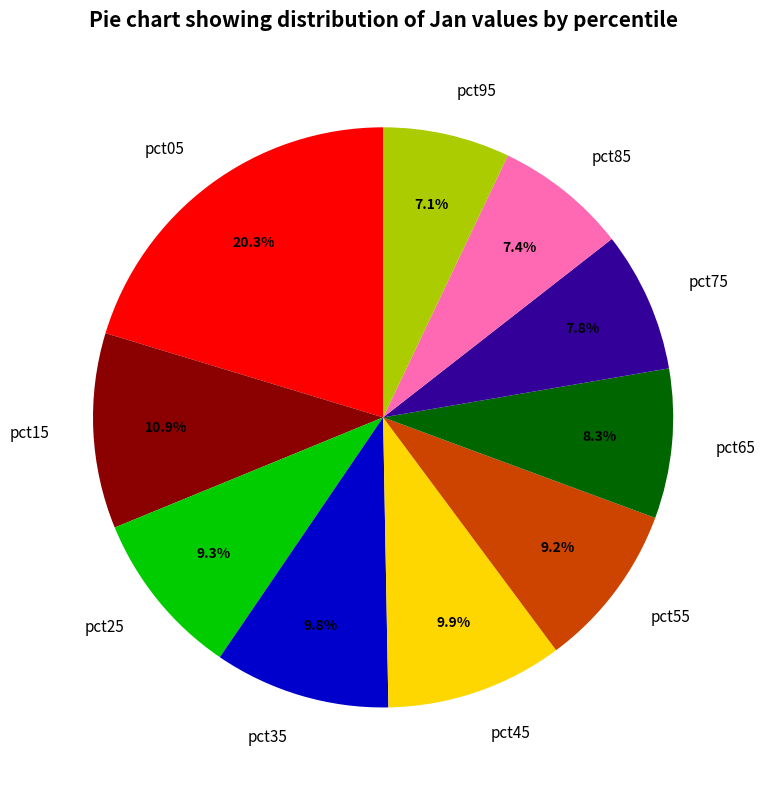

Does pct35 represent more than half of the total?

No